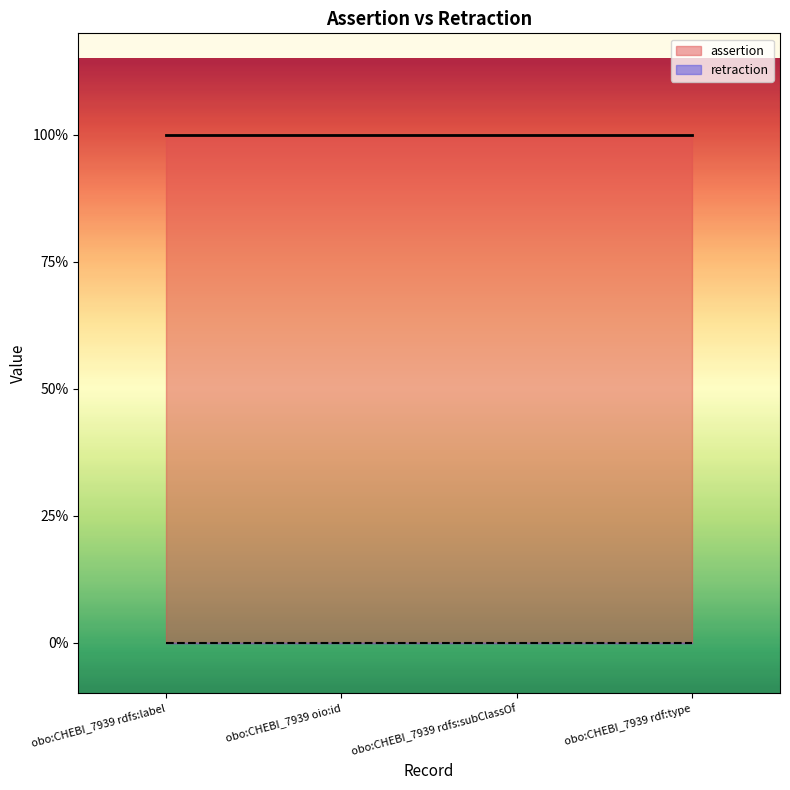

Reading left to right, transcribe all the data shown in this chart.

assertion: 1	1	1	1
retraction: 0	0	0	0